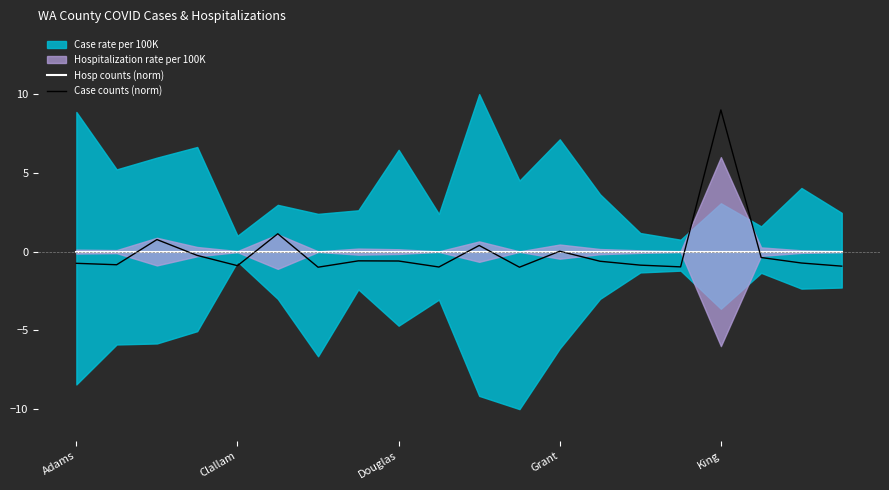

What is the minimum value for Case counts (norm)?

-1.0